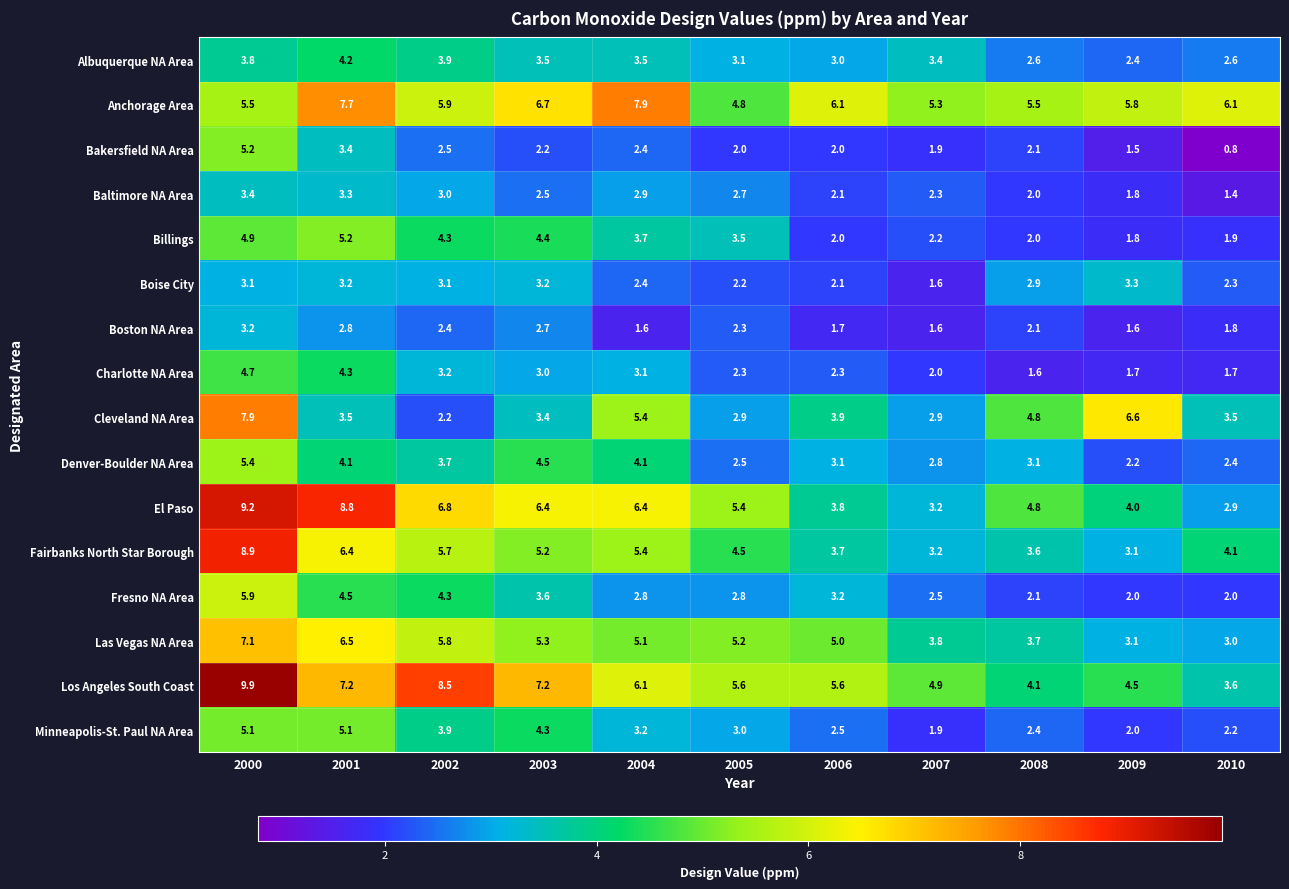

Rank the series at 2000 from lowest to highest value.

Boise City, Boston NA Area, Baltimore NA Area, Albuquerque NA Area, Charlotte NA Area, Billings, Minneapolis-St. Paul NA Area, Bakersfield NA Area, Denver-Boulder NA Area, Anchorage Area, Fresno NA Area, Las Vegas NA Area, Cleveland NA Area, Fairbanks North Star Borough, El Paso, Los Angeles South Coast